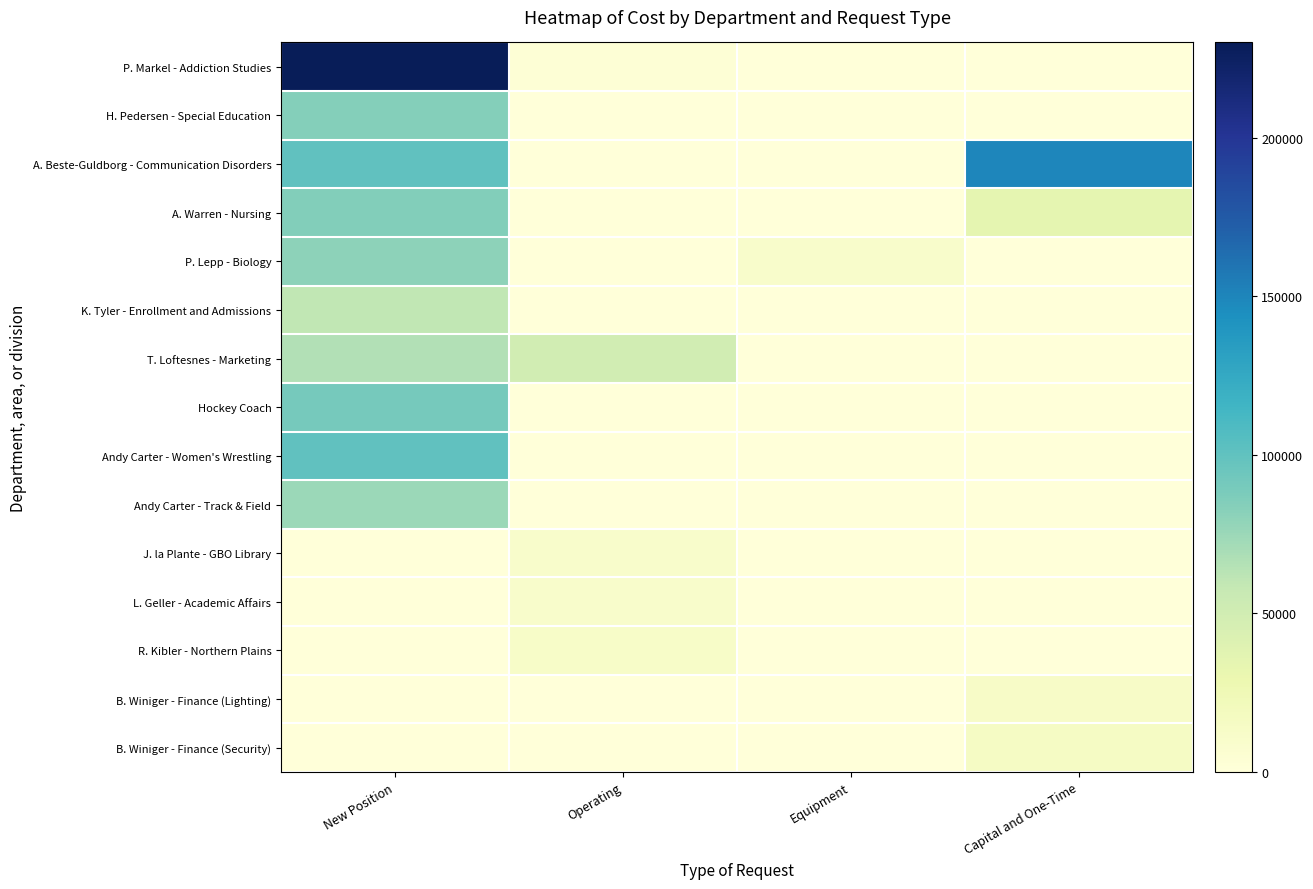

How many distinct data groups are displayed?

15